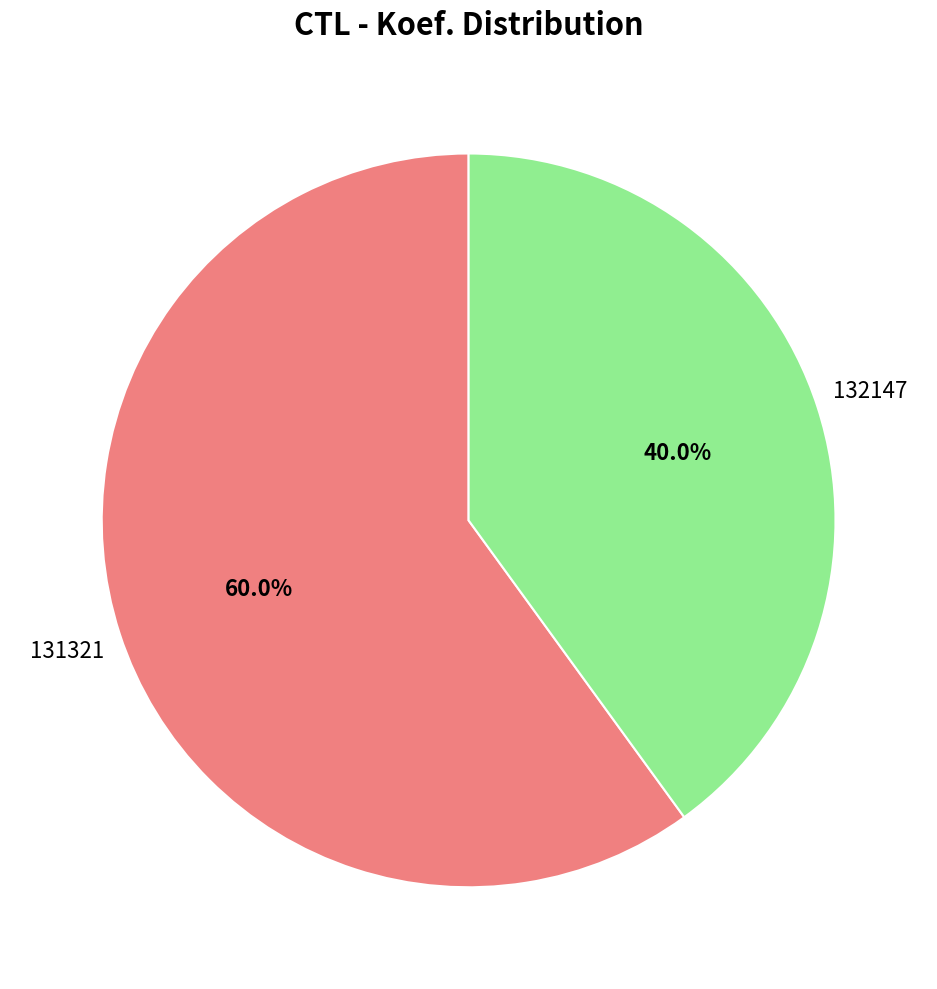

To the nearest percent, what is the difference between the largest and smallest slice percentages?

20%